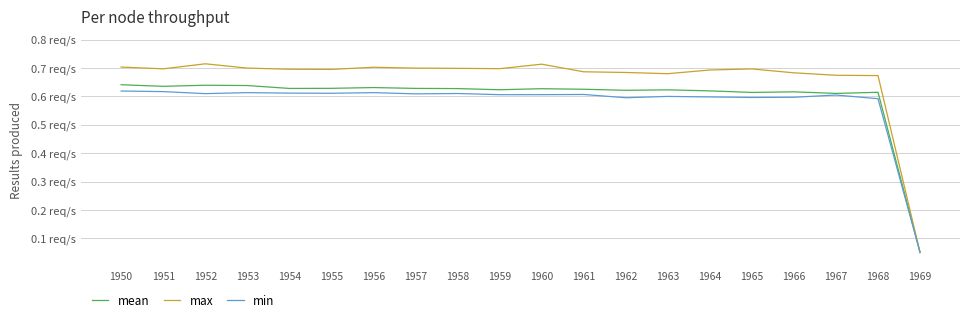

What is the sum of all min values?

11.6